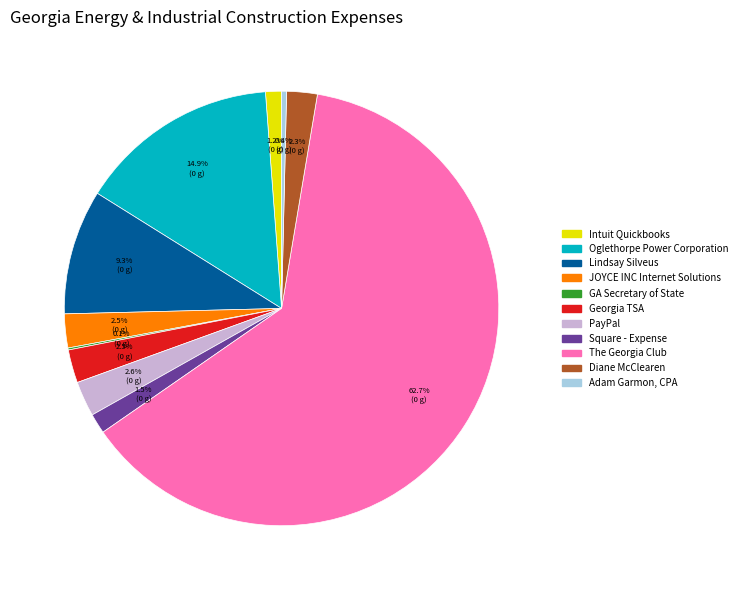

Approximately how many times larger is the value at Georgia TSA compared to Oglethorpe Power Corporation?

0.2